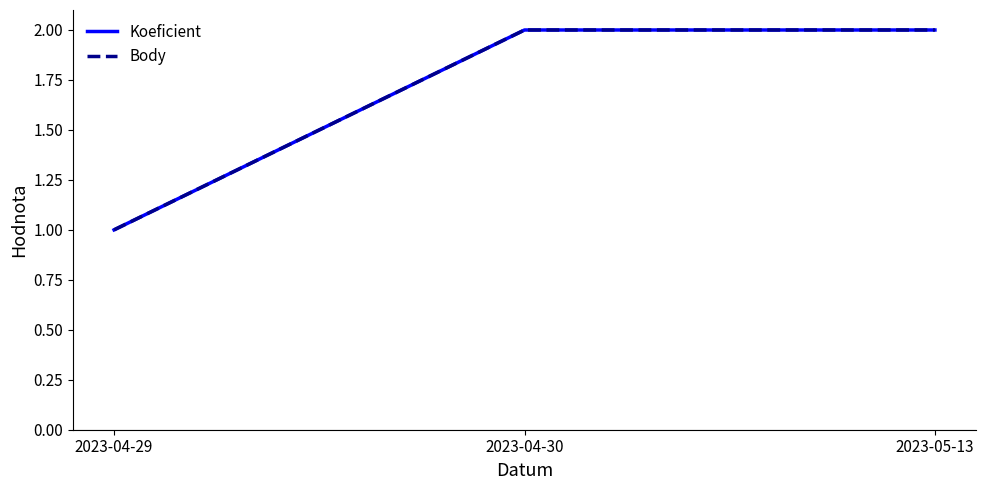

Is this an area chart (filled region under the line)?

No